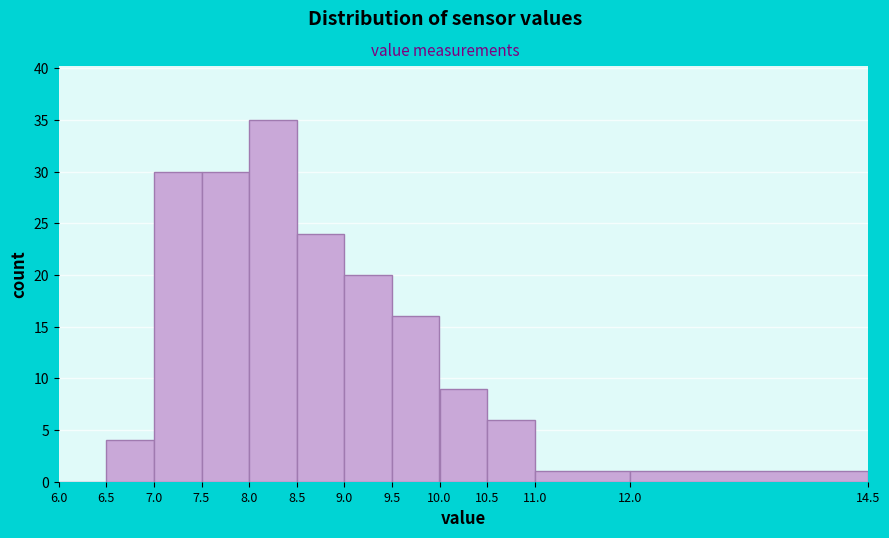

Which range on the x-axis has the tallest bar?

8.0 to 8.5